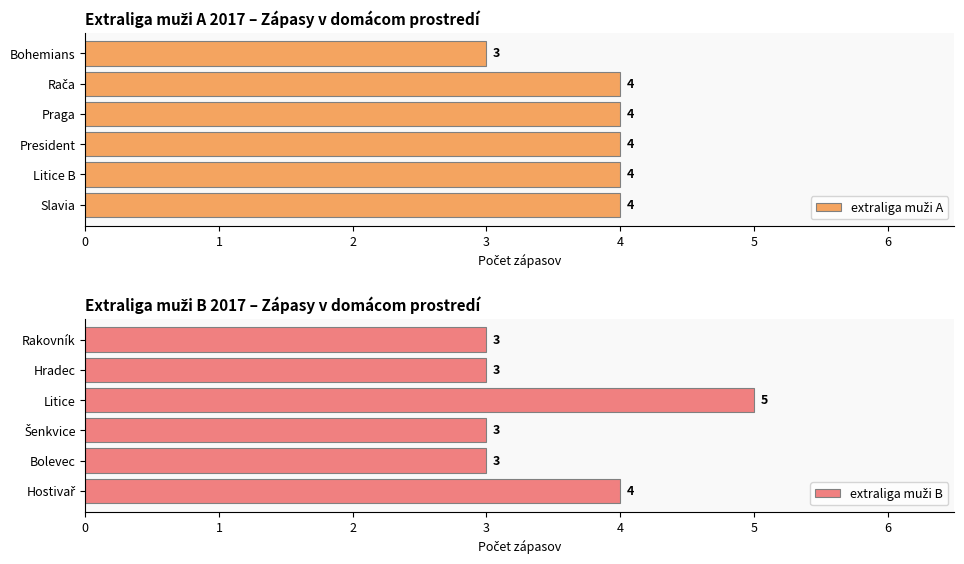

Rank the series by their maximum value, from highest to lowest.

extraliga muži B, extraliga muži A